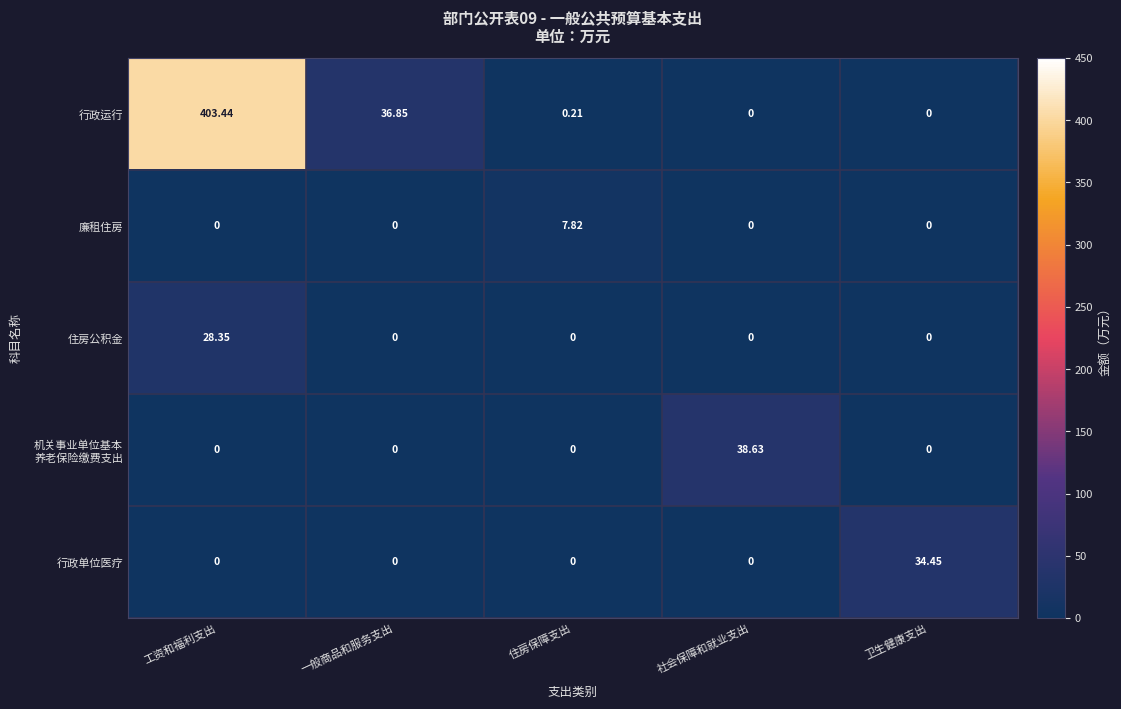

What is the greatest value displayed?

403.4